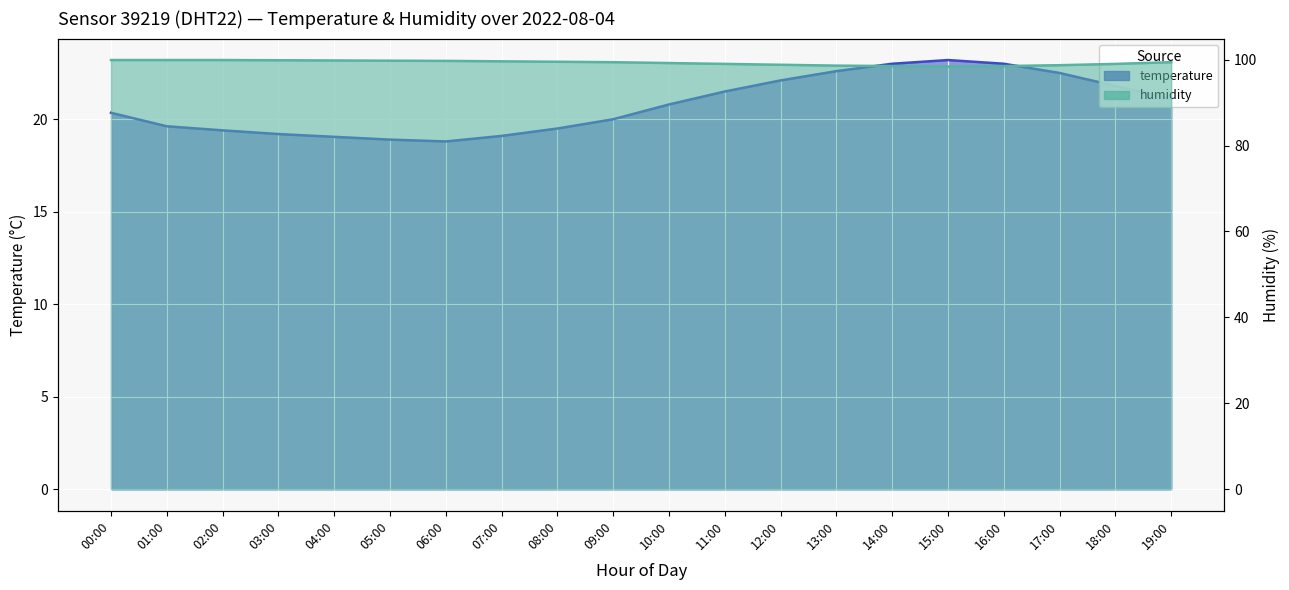

True or false: humidity and temperature cross at least once.

False